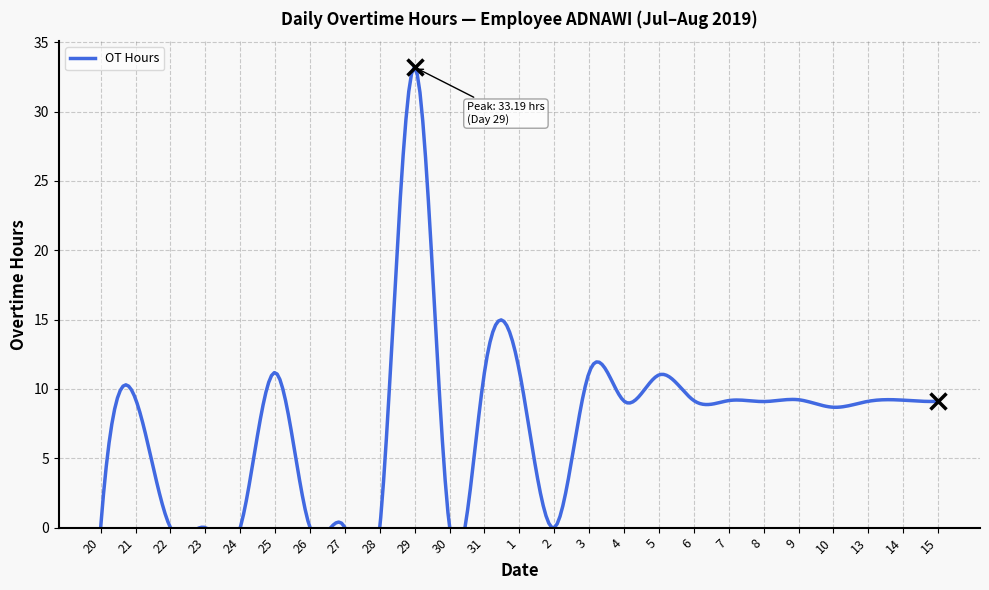

What is the sum of all values?

180.2